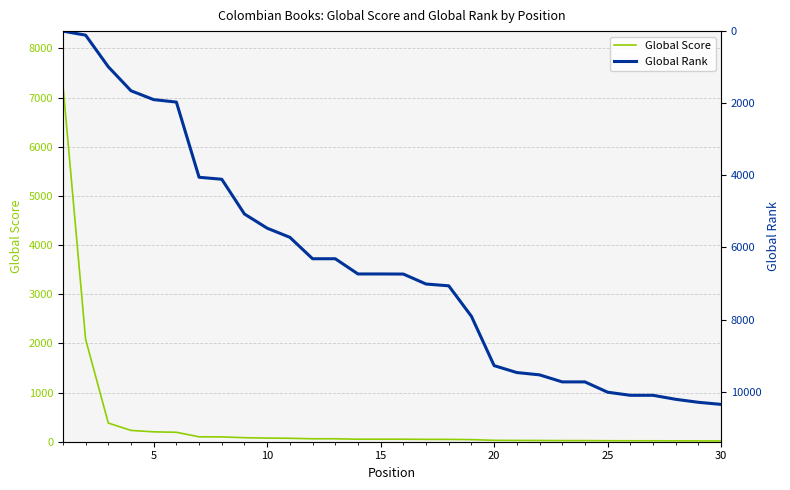

What are all the series names shown in the legend?

Global Score, Global Rank